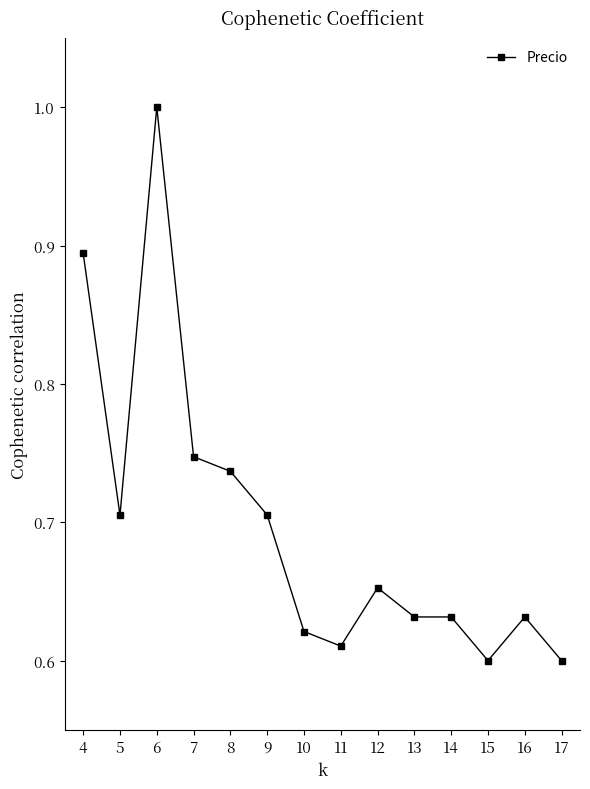

Count the values in the range 0 to 1.

14